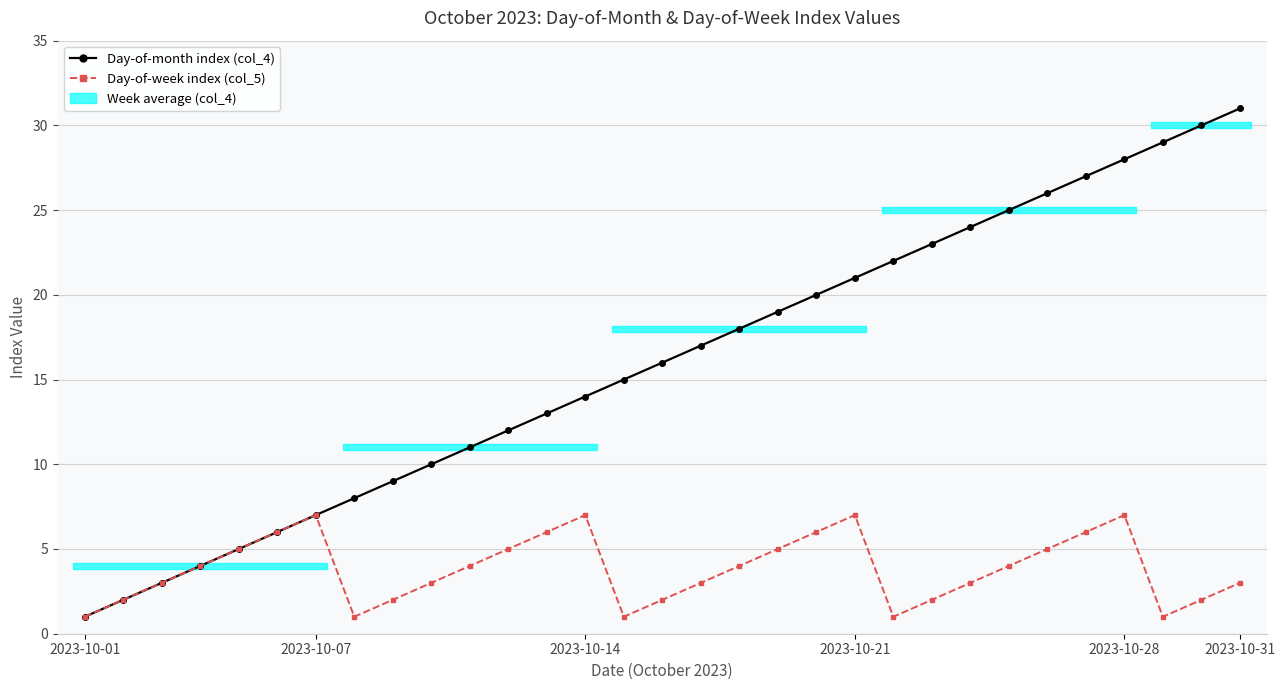

How many Day-of-week index (col_5) values are between 2 and 6?

22